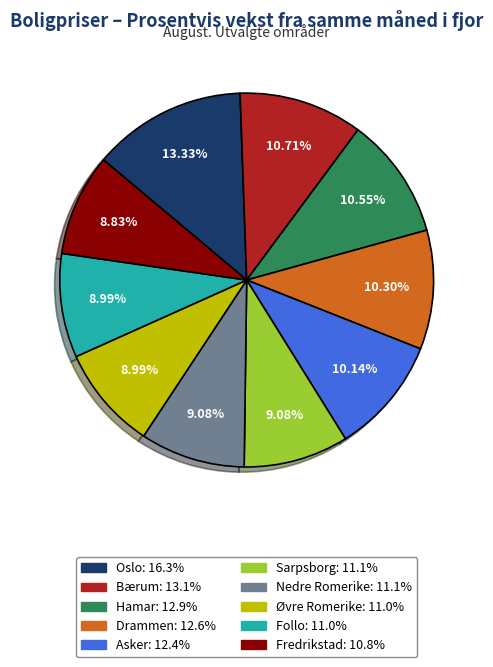

Which slice is the largest?

Oslo